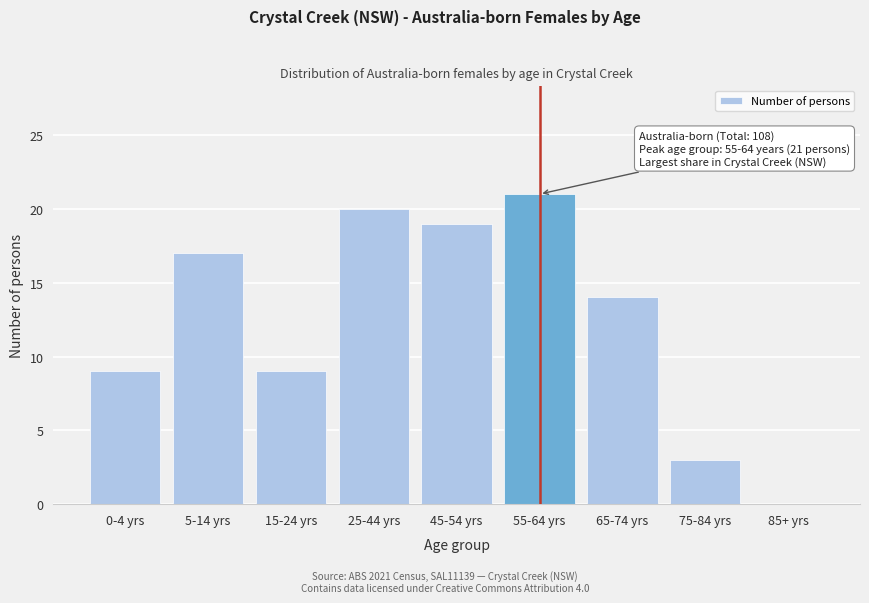

Reading left to right, list all the values displayed in this chart.

0-4 yrs=9	5-14 yrs=17	15-24 yrs=9	25-44 yrs=20	45-54 yrs=19	55-64 yrs=21	65-74 yrs=14	75-84 yrs=3	85+ yrs=0